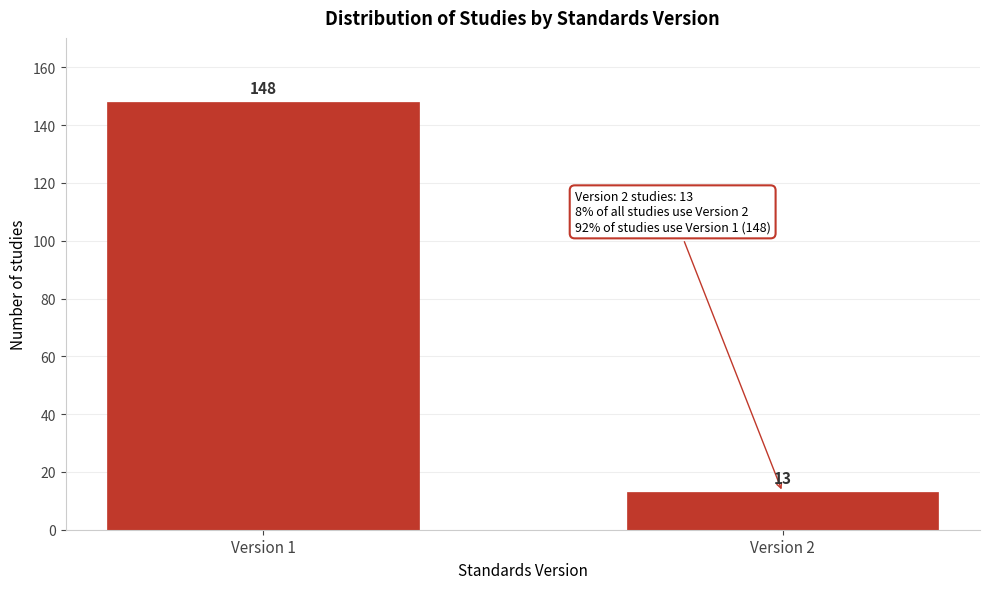

Reading left to right, transcribe all the data shown in this chart.

148	13